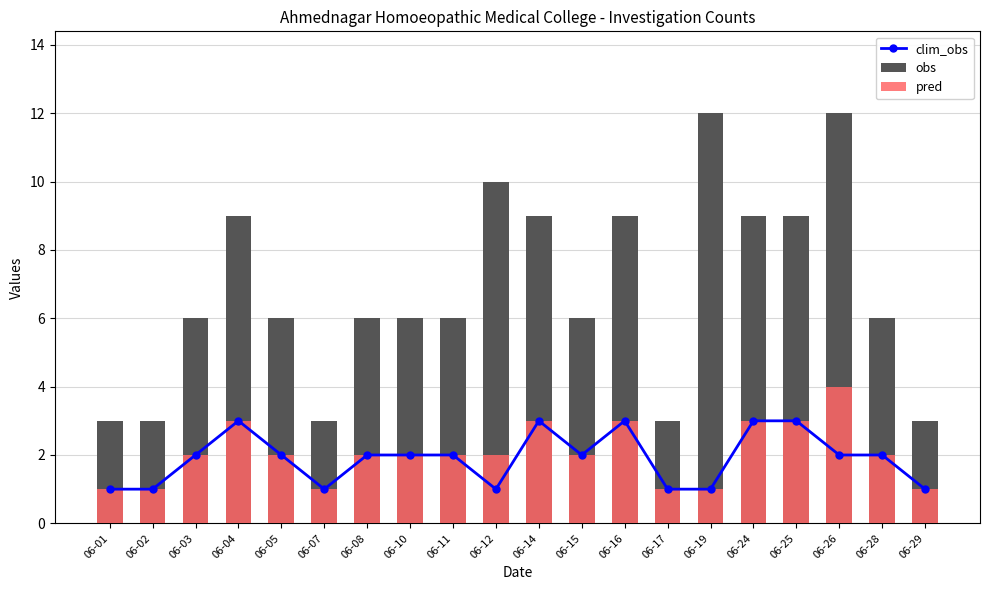

What is the total value across all series at 06-25?

15